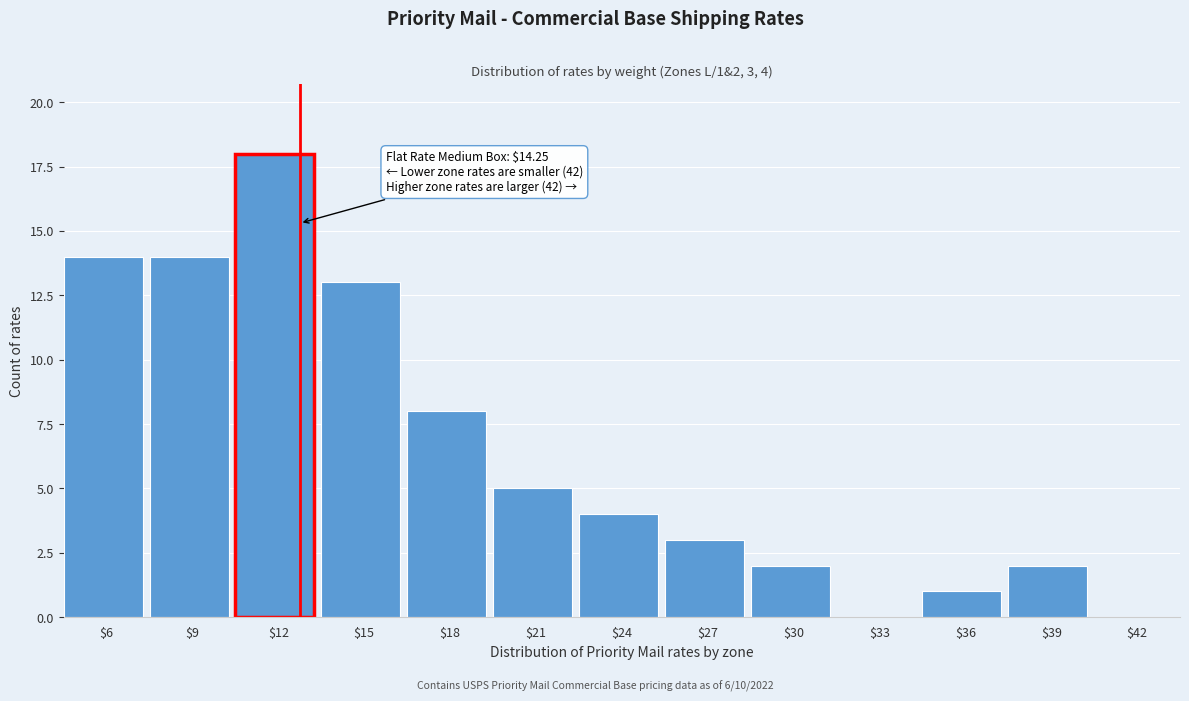

What is the greatest value displayed?

18